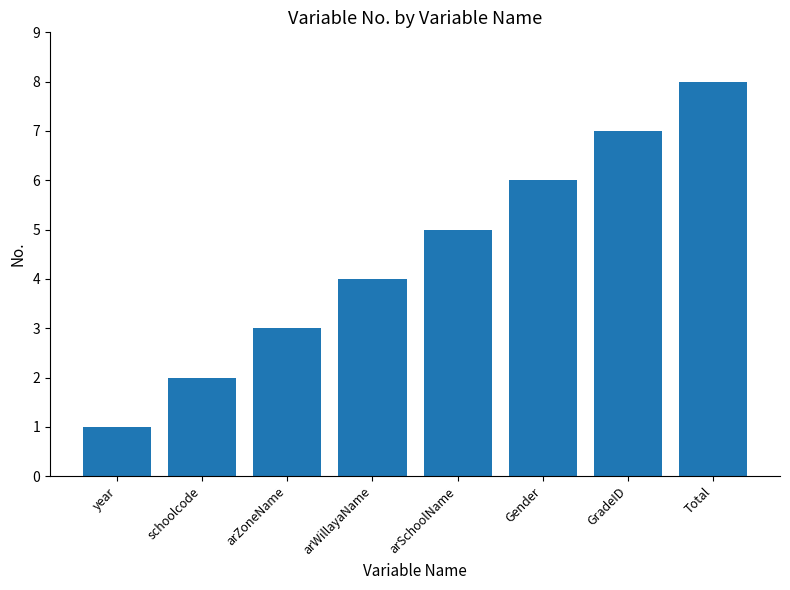

What is the value of the 2nd bar from the left?

2